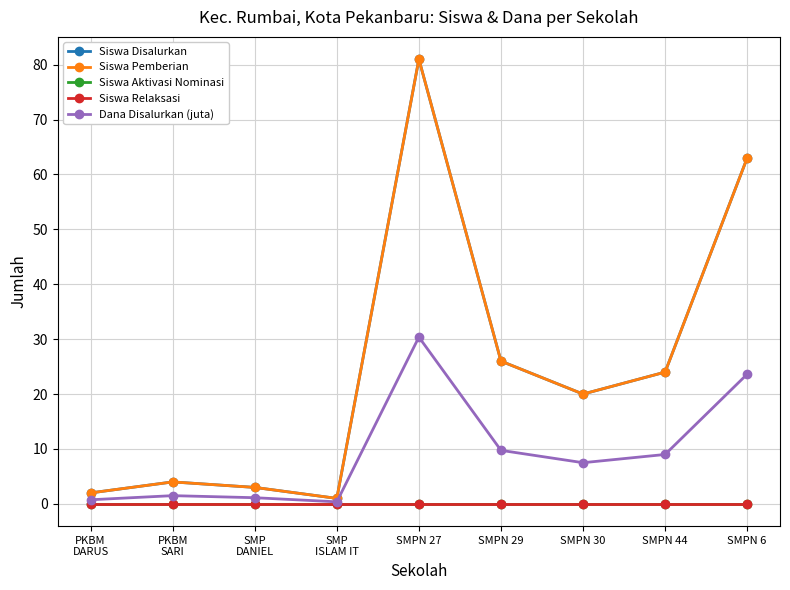

The value of Siswa Pemberian at SMPN 27 is 105.4. True or false?

False